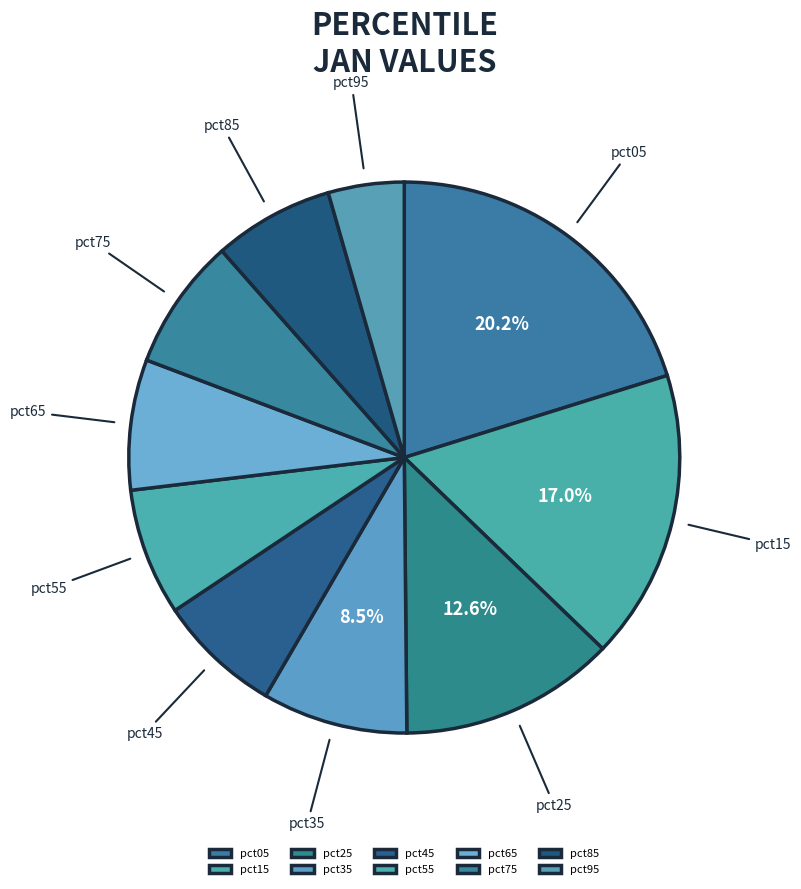

Which category has the smallest portion of the pie?

pct95